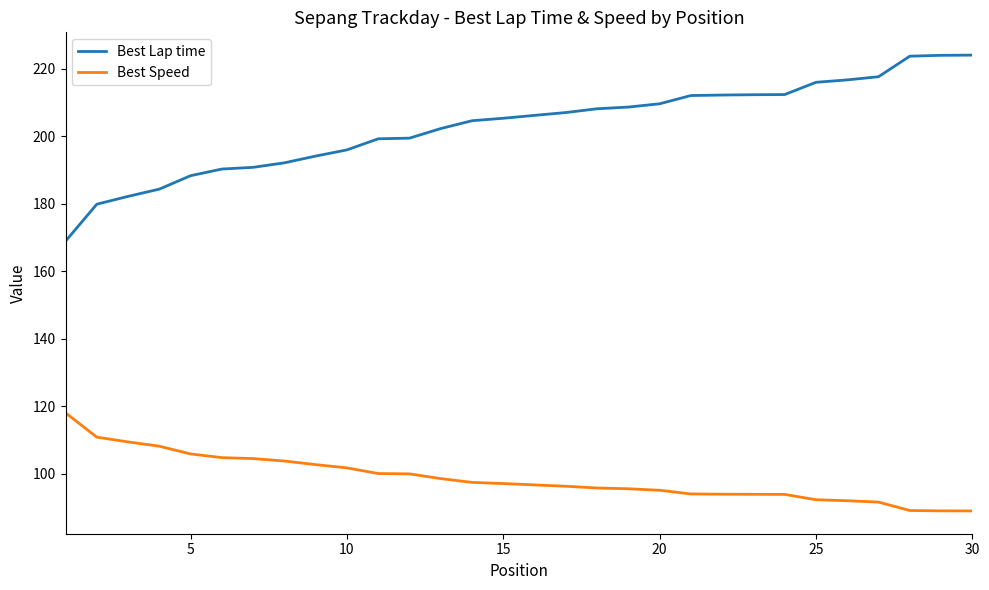

Rank the series by their maximum value, from highest to lowest.

Best Lap time, Best Speed